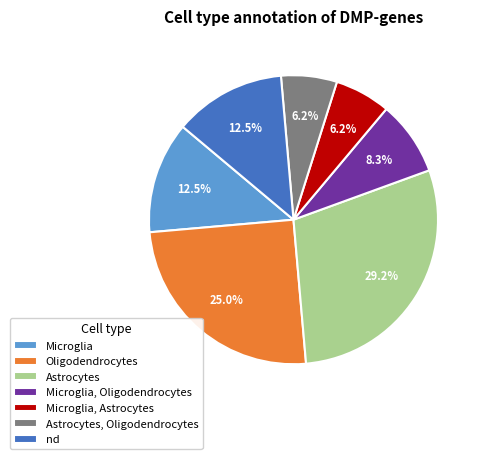

Is it true that nd is 21% of the pie?

False